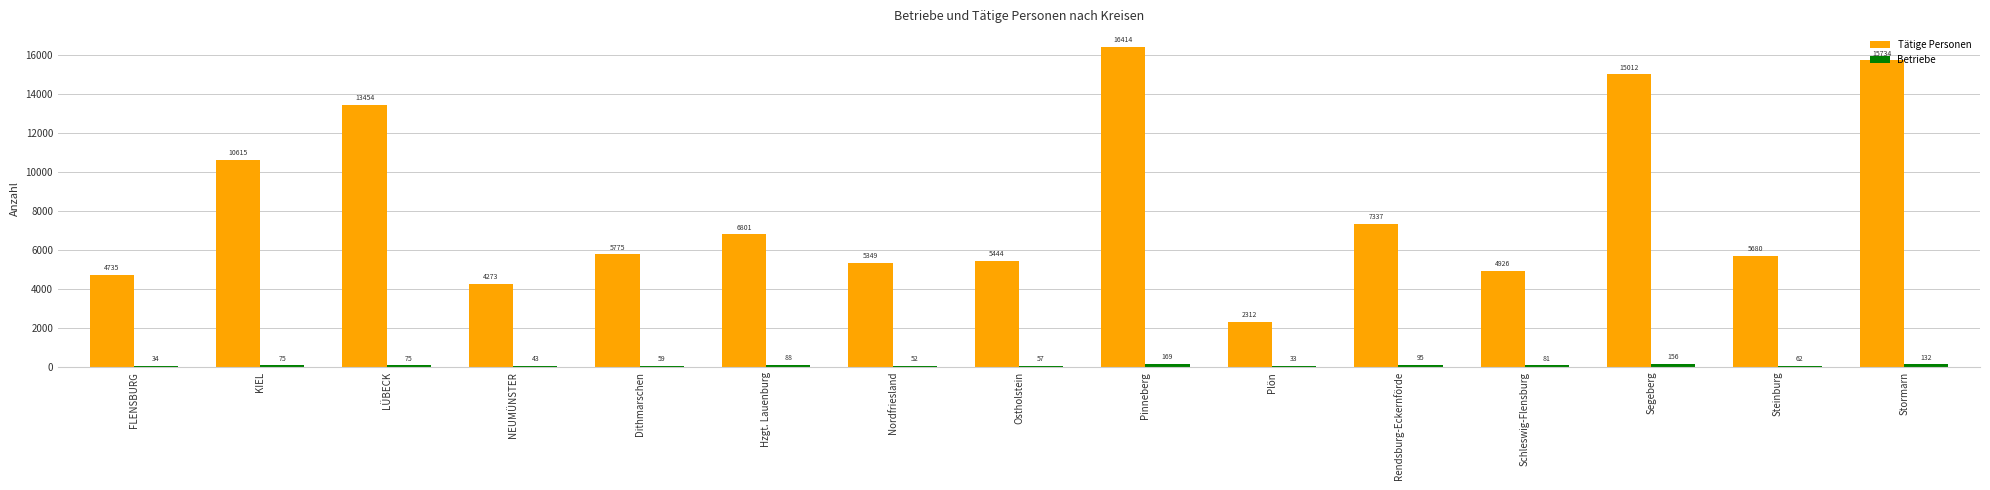

At which category is the sum across all series the highest?

Pinneberg